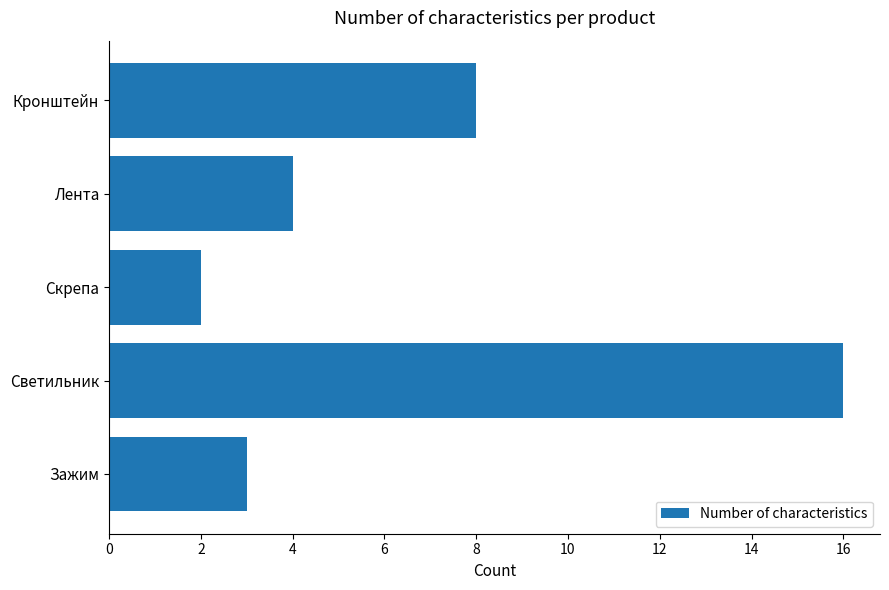

What is the maximum value shown in the chart?

16